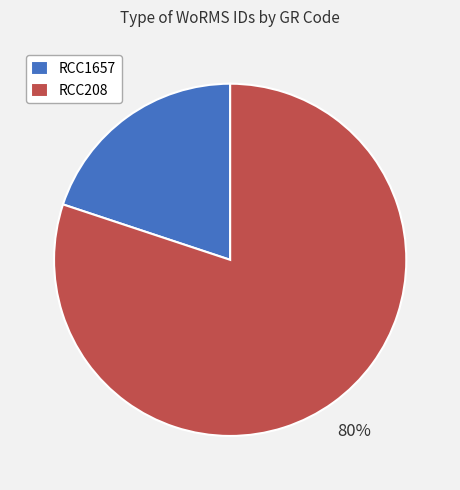

To the nearest percent, what portion does RCC1657 represent?

20%